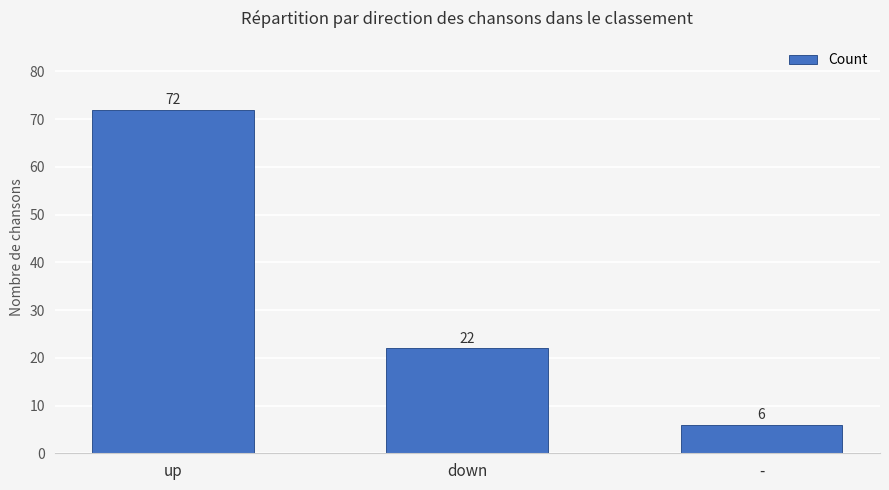

Is it true that the value at up is 27?

False